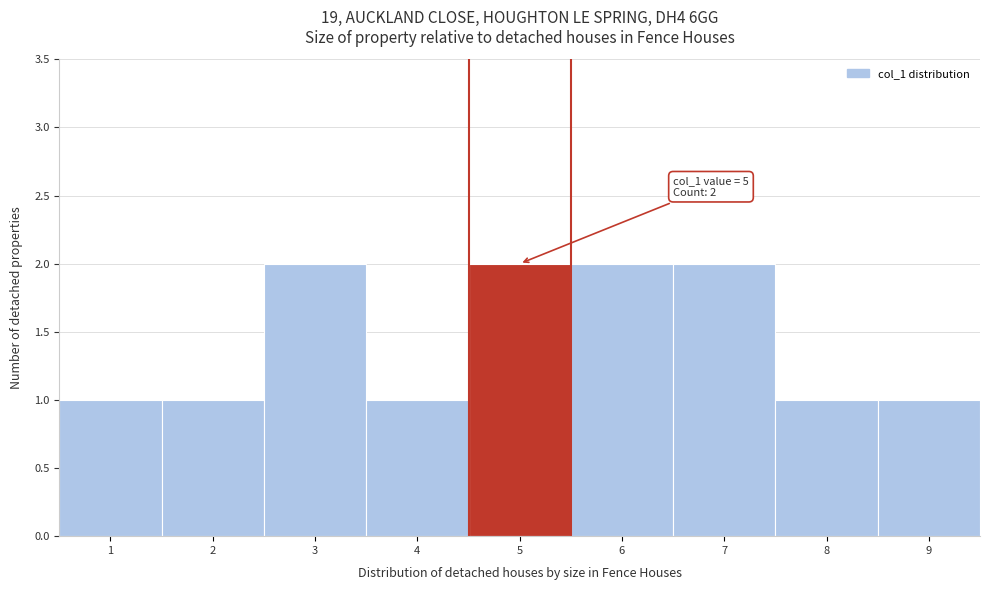

Reading right to left, transcribe all the data shown in this chart.

1	1	2	2	2	1	2	1	1